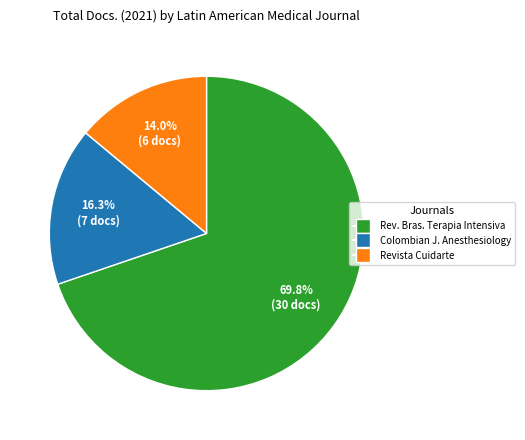

Is there any slice that represents more than half of the pie?

Yes